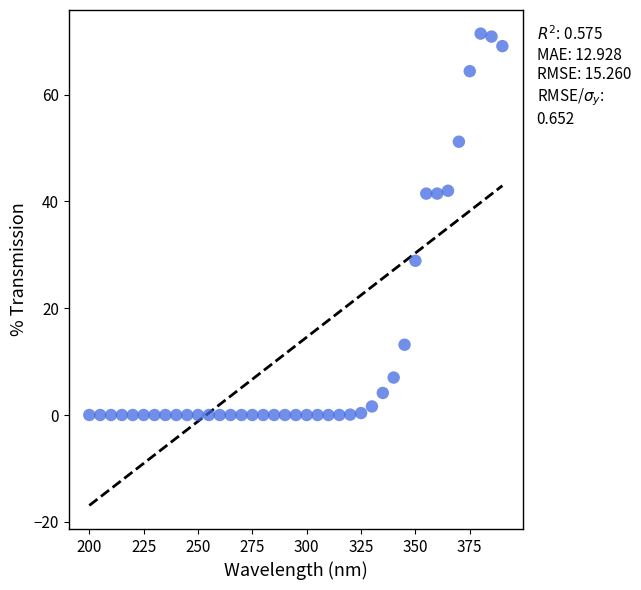

What is the range of Y values (max minus min)?

71.4